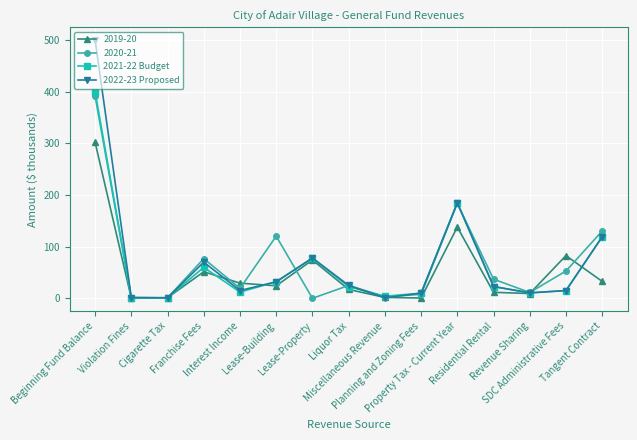

Where is 2022-23 Proposed nearest to the value 250?

Property Tax - Current Year